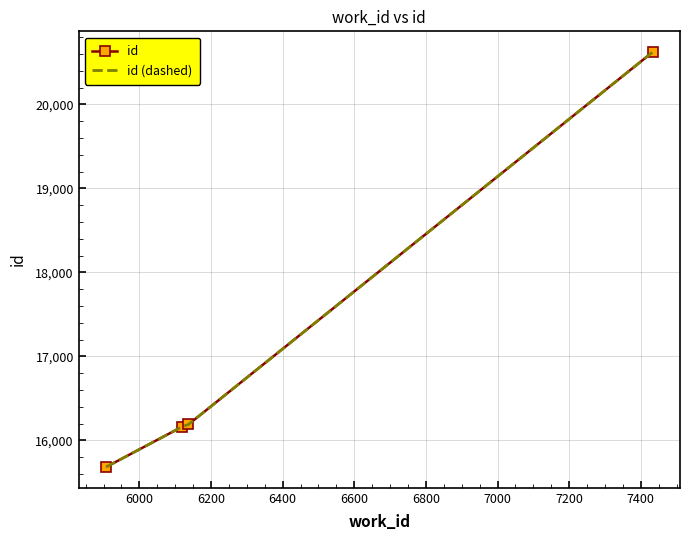

What is the minimum value shown in the chart?

15683